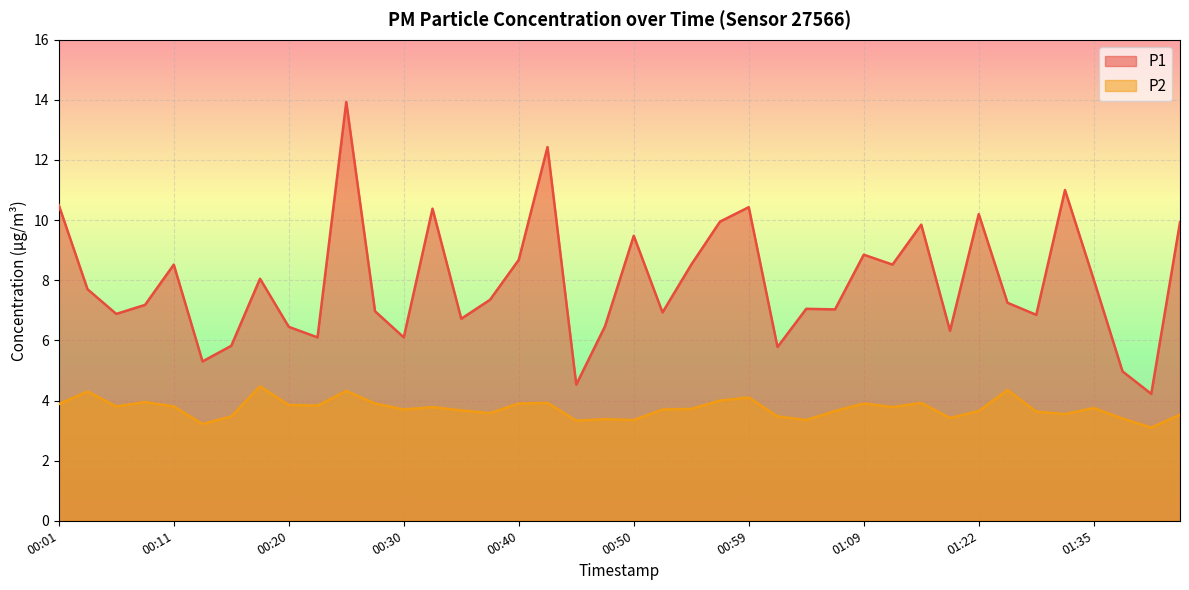

What is the average value of the P2 series?

3.7